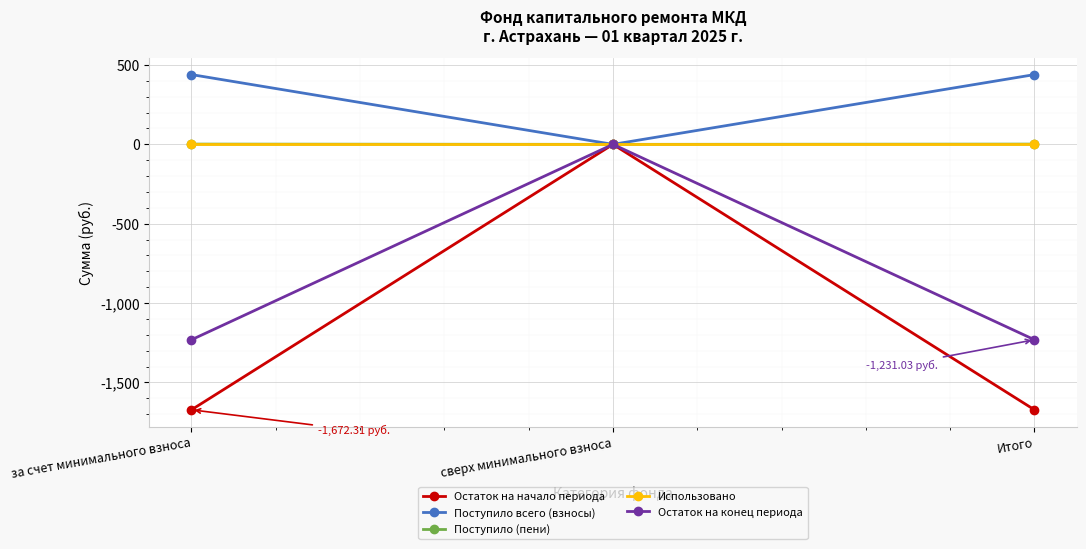

What is the sum of the Поступило всего (взносы) values at сверх минимального взноса and Итого?

439.6